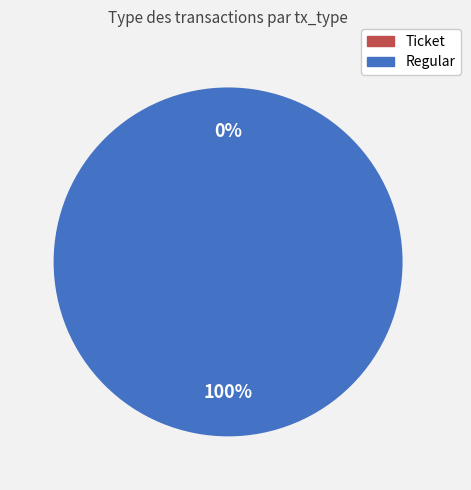

Is there a majority slice in this chart?

Yes